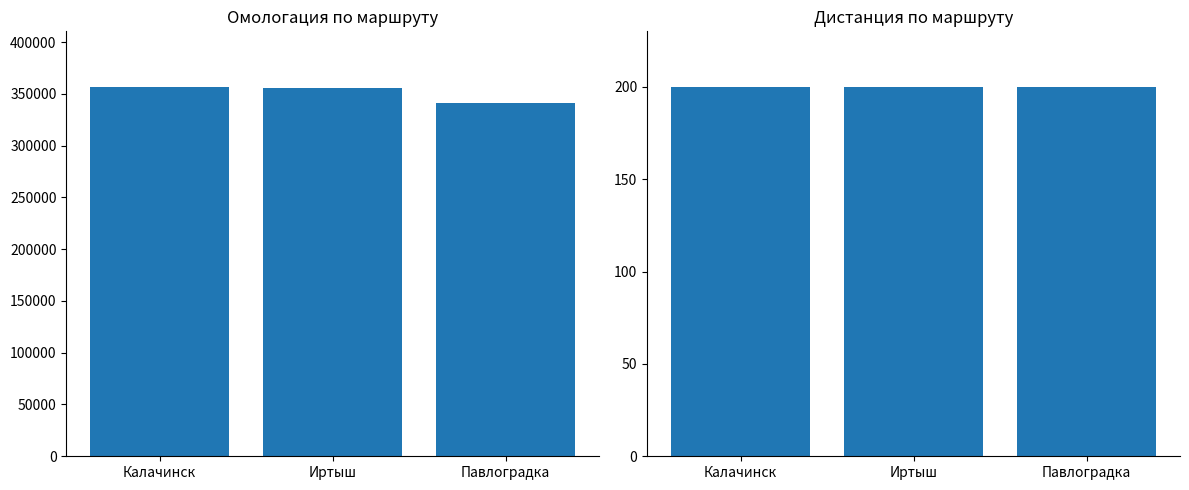

Is the value of Дистанция at Иртыш greater than the value of Омологация at Калачинск?

No